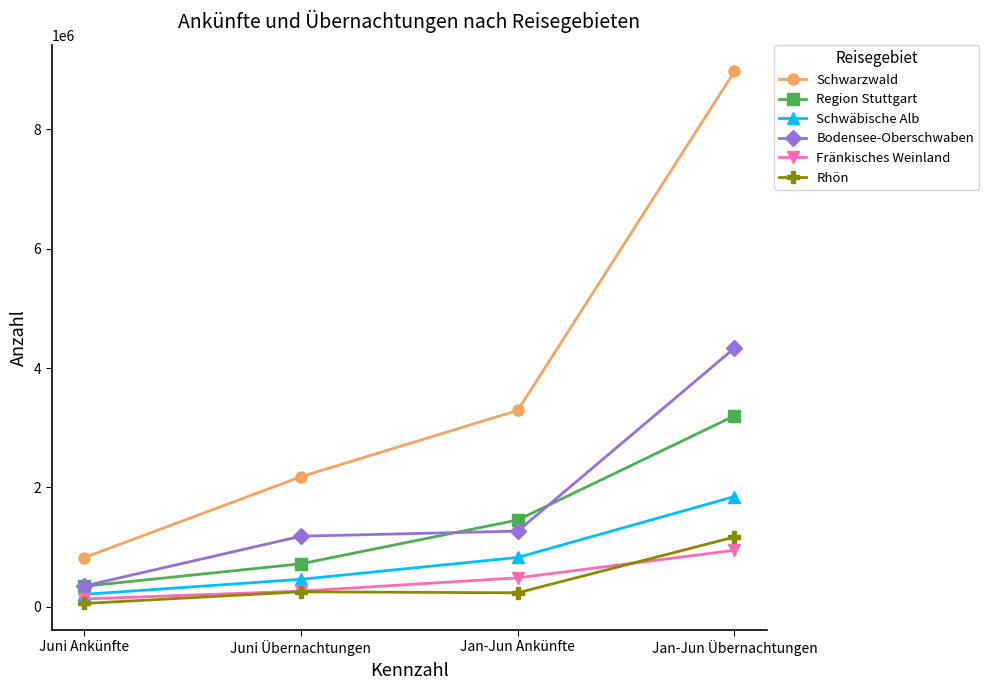

At which category is the sum across all series the highest?

Jan-Jun Übernachtungen